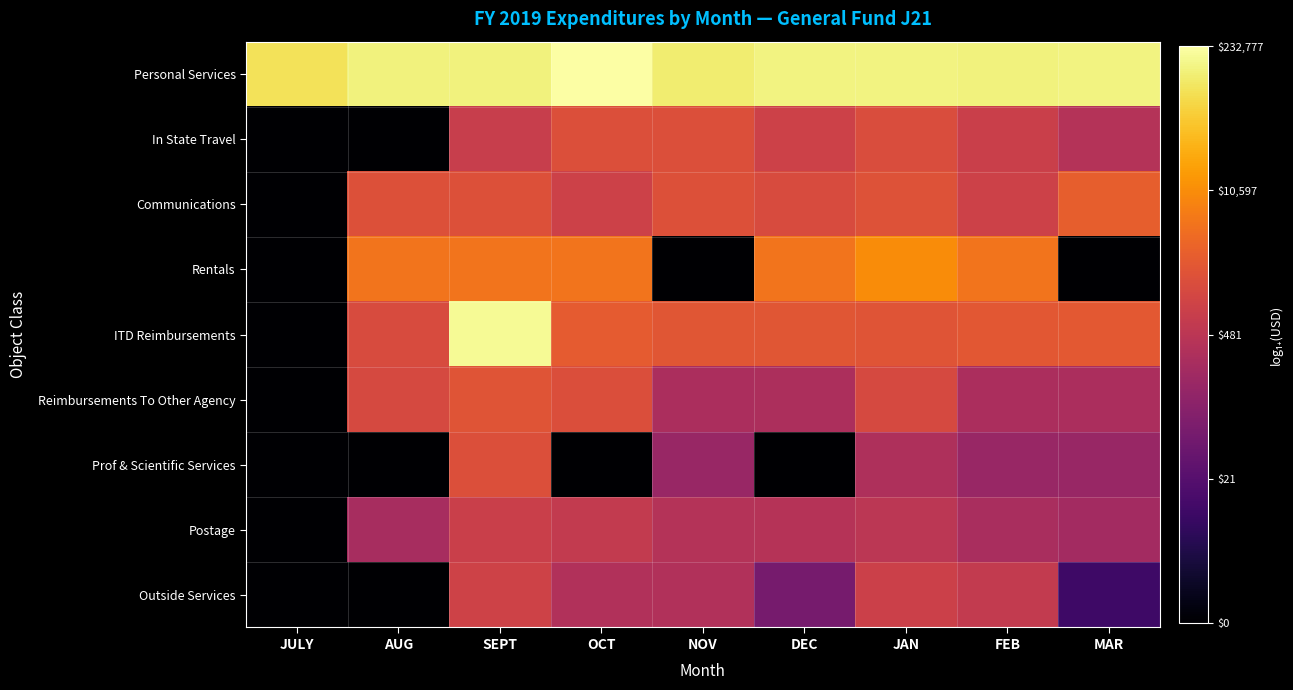

What is the maximum value shown in the chart?

12.4